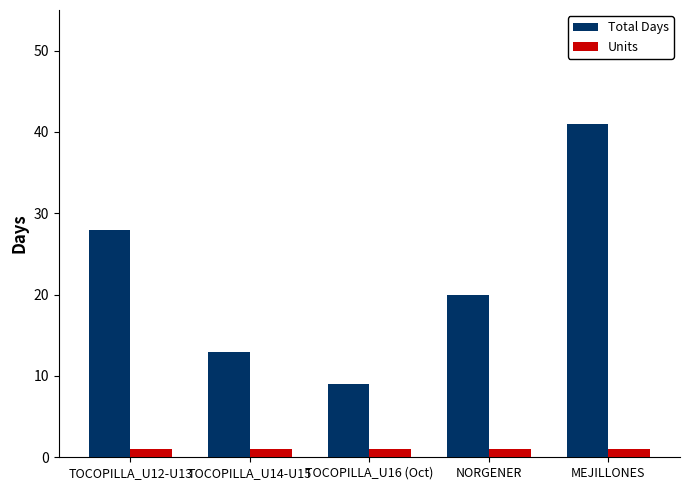

What are all the series names shown in the legend?

Total Days, Units